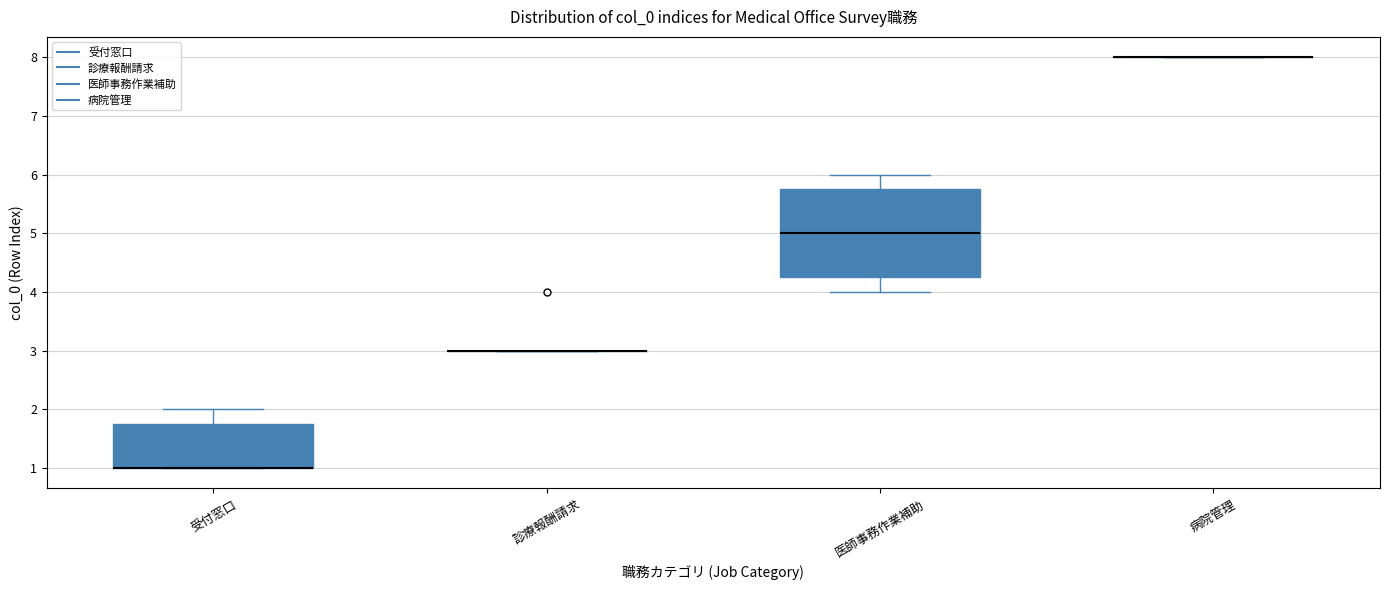

Which box is the tallest, from its lower edge to its upper edge?

医師事務作業補助